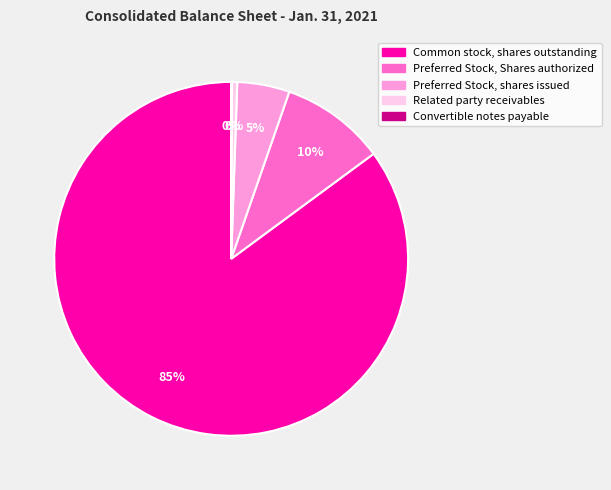

Is the sum of Preferred Stock, Shares authorized and Common stock, shares outstanding greater than half?

Yes